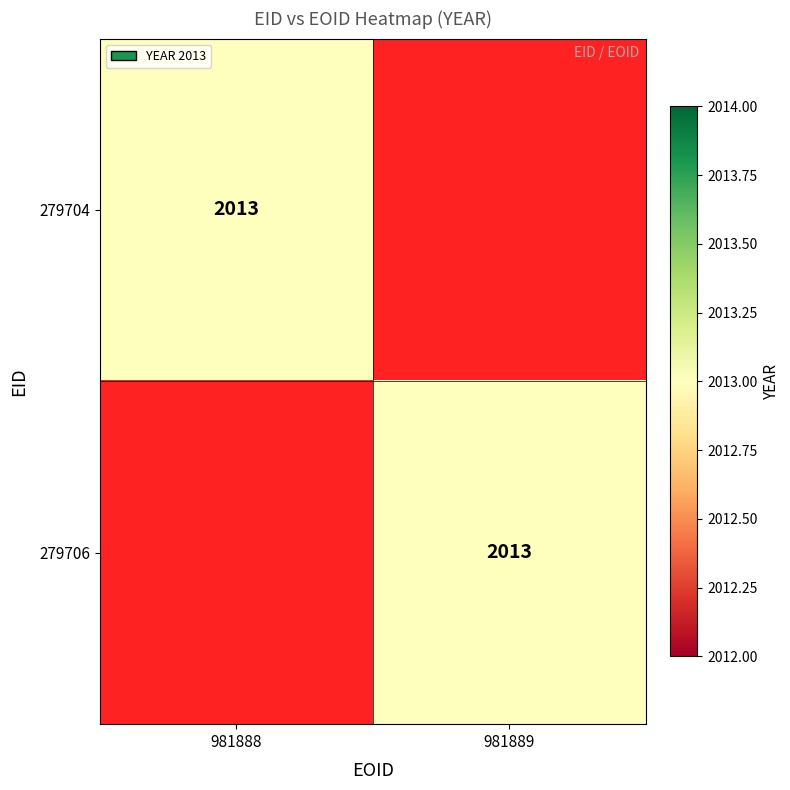

The value of 279704 at 981888 is 2013. True or false?

True